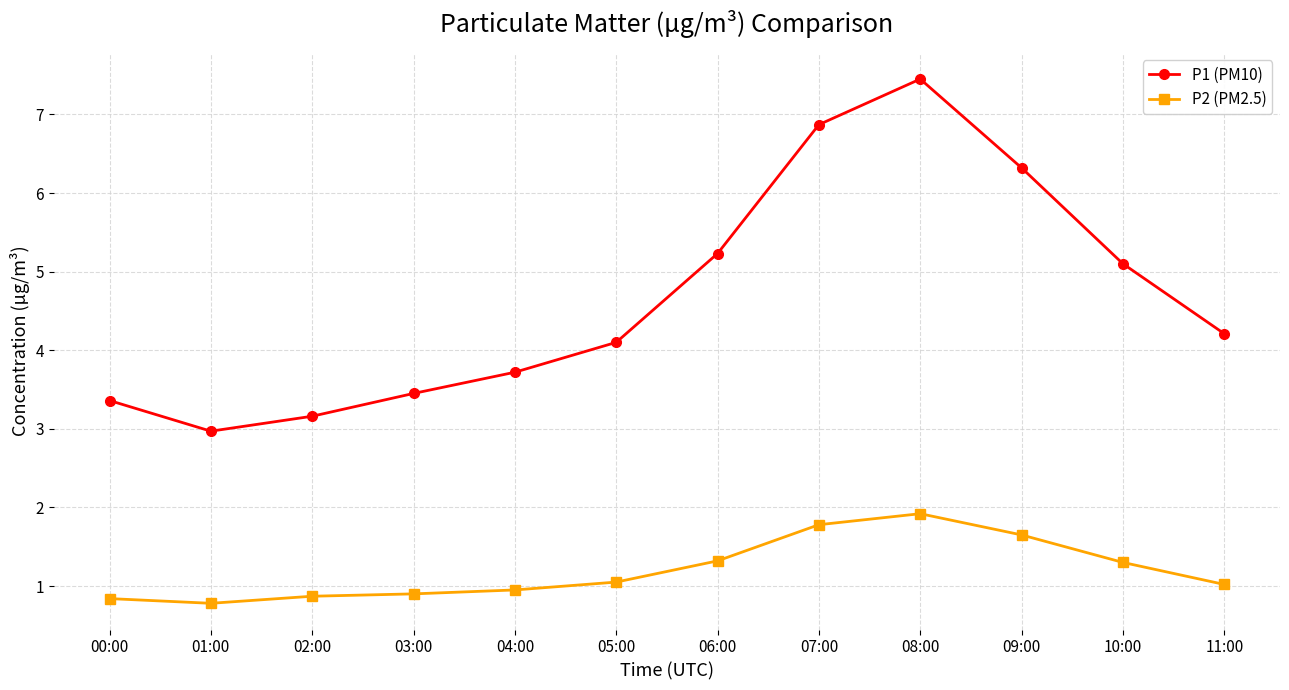

Count the number of categories in the chart.

12